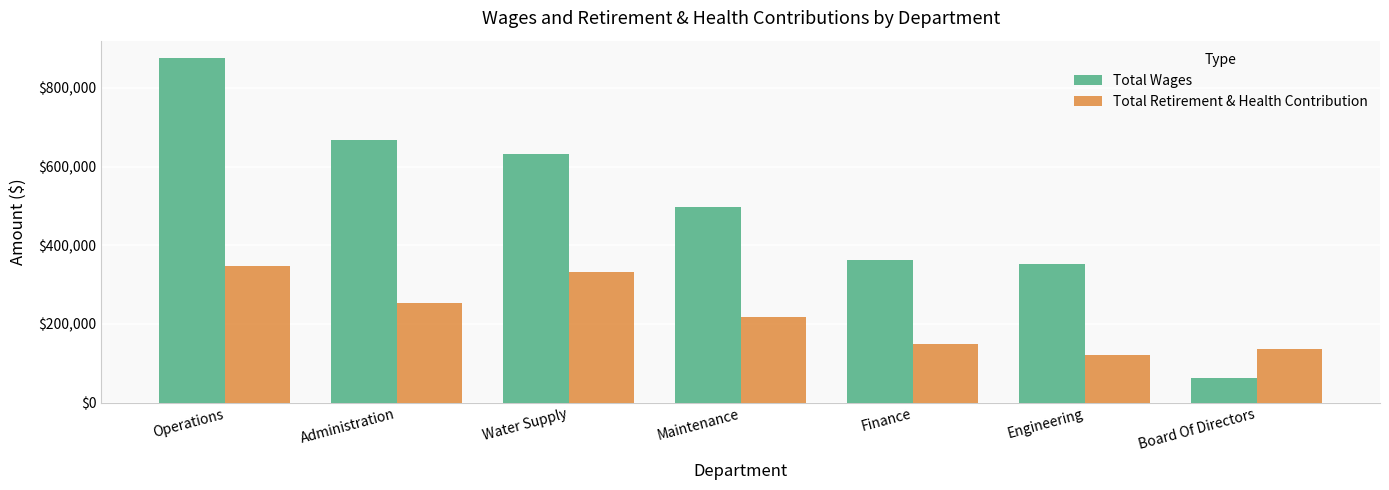

The value of Total Retirement & Health Contribution at Operations is 570771. True or false?

False